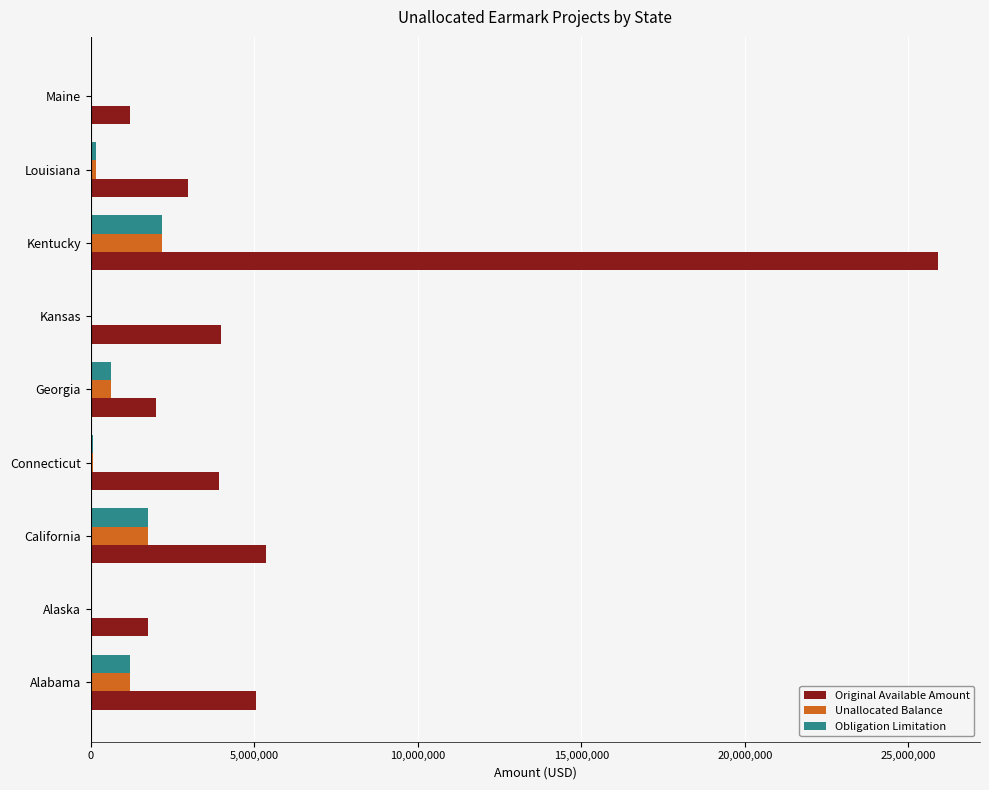

True or false: Unallocated Balance has a value of 1753510.6 at California.

True